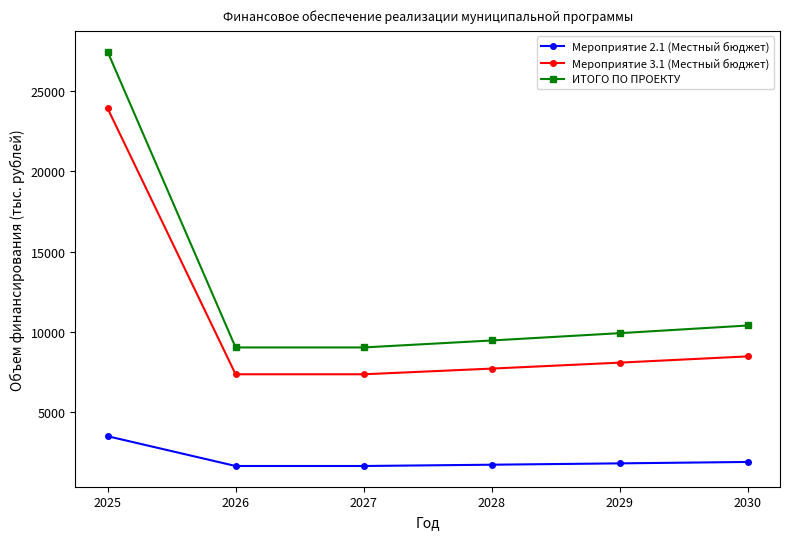

True or false: ИТОГО ПО ПРОЕКТУ has a value of 15560.7 at 2027.

False